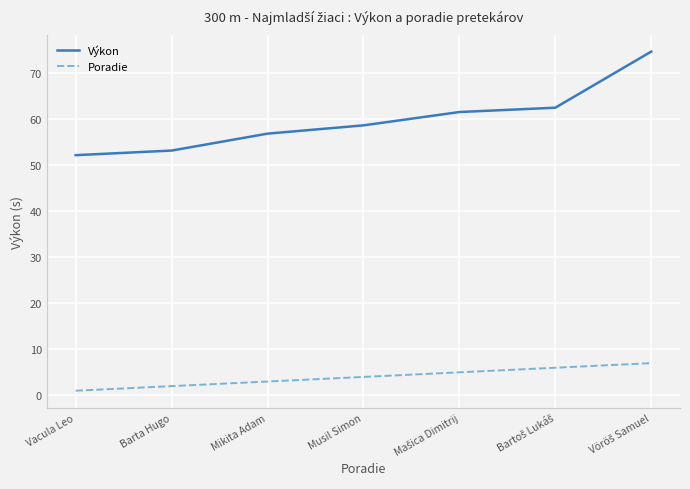

Rank the series by their average value, from lowest to highest.

Poradie, Výkon